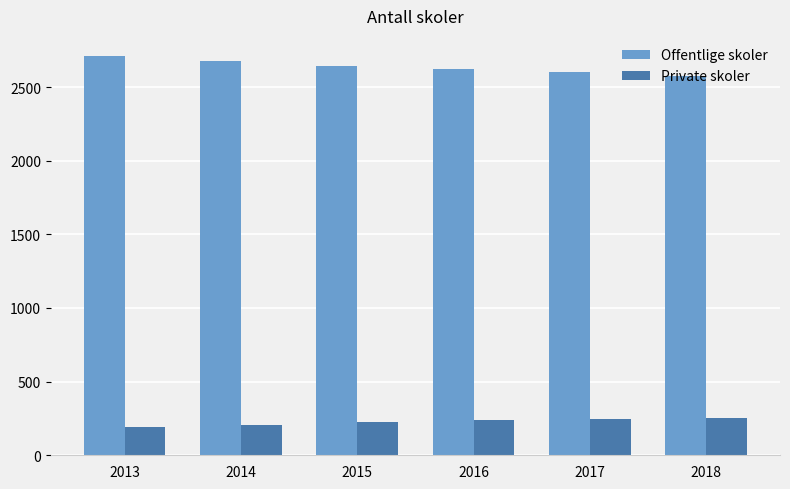

True or false: Private skoler has a value of 195 at 2013.

True